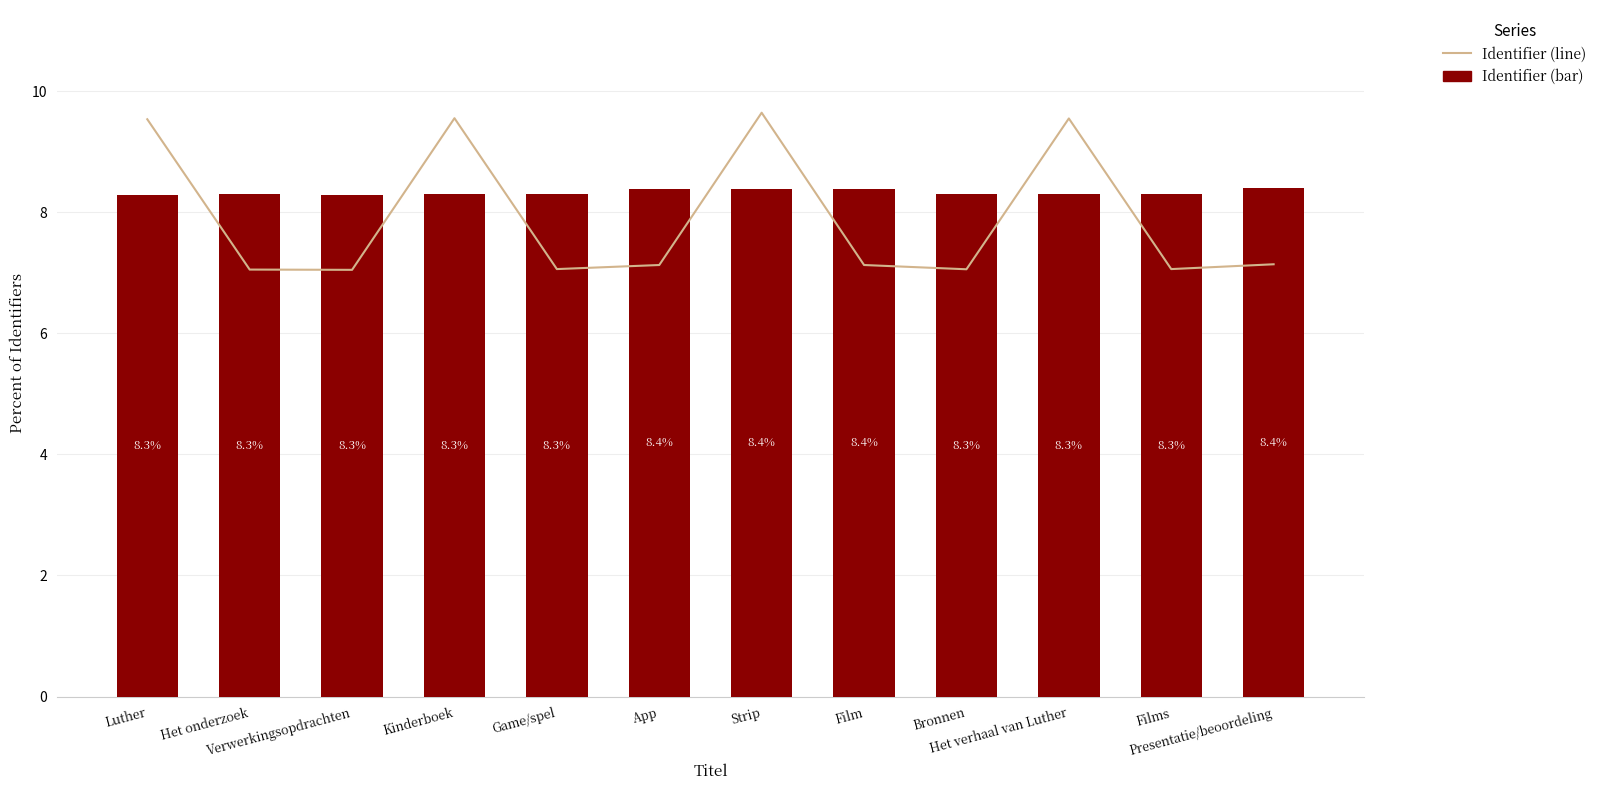

What are all the series names shown in the legend?

Identifier (line), Identifier (bar)